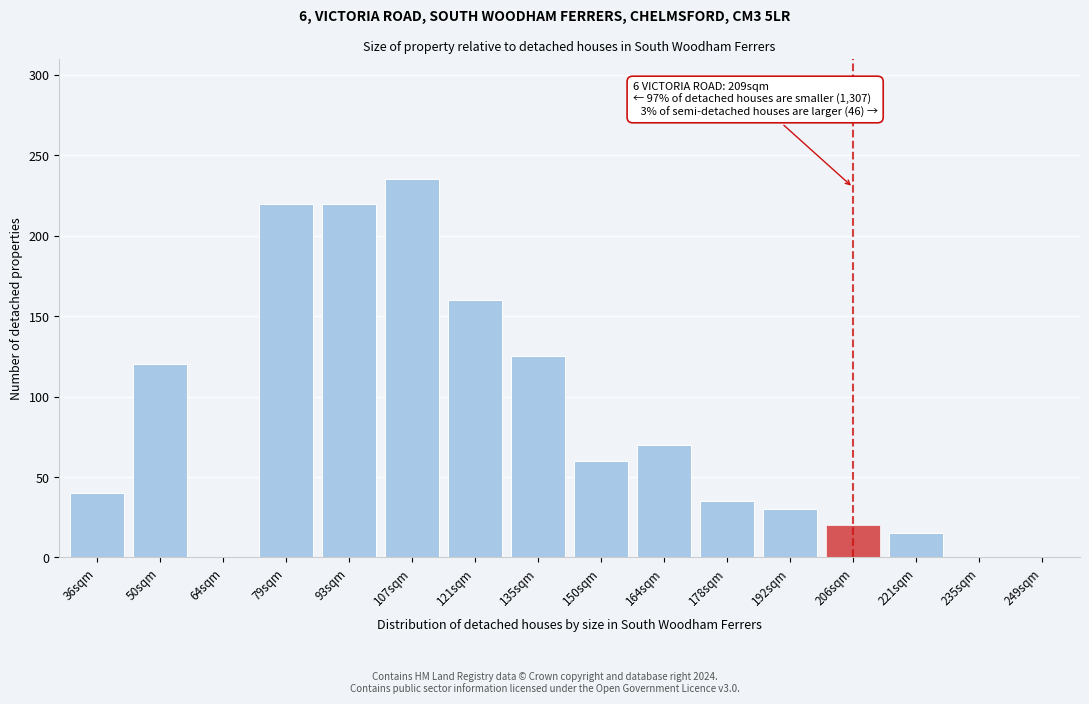

Reading left to right, list all the values displayed in this chart.

36sqm=40	50sqm=120	64sqm=0	79sqm=220	93sqm=220	107sqm=235	121sqm=160	135sqm=125	150sqm=60	164sqm=70	178sqm=35	192sqm=30	206sqm=20	221sqm=15	235sqm=0	249sqm=0